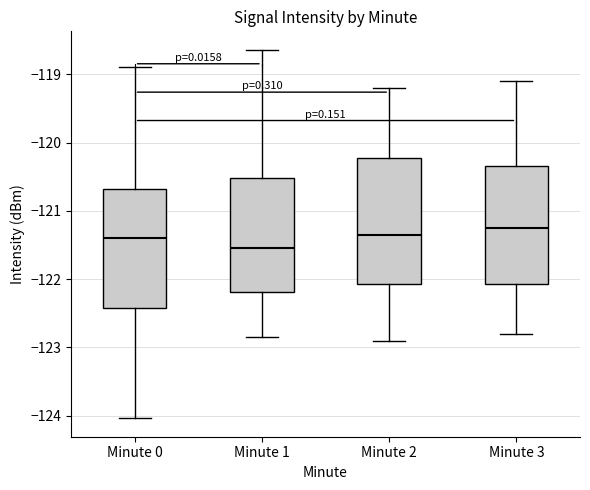

Comparing the boxes themselves (not the whiskers), which one is the tallest?

Minute 2